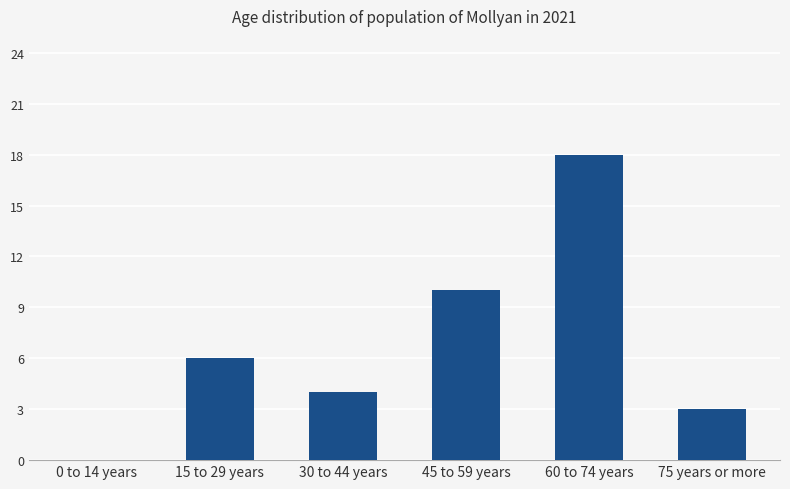

Is it true that the value at 15 to 29 years is 1?

False